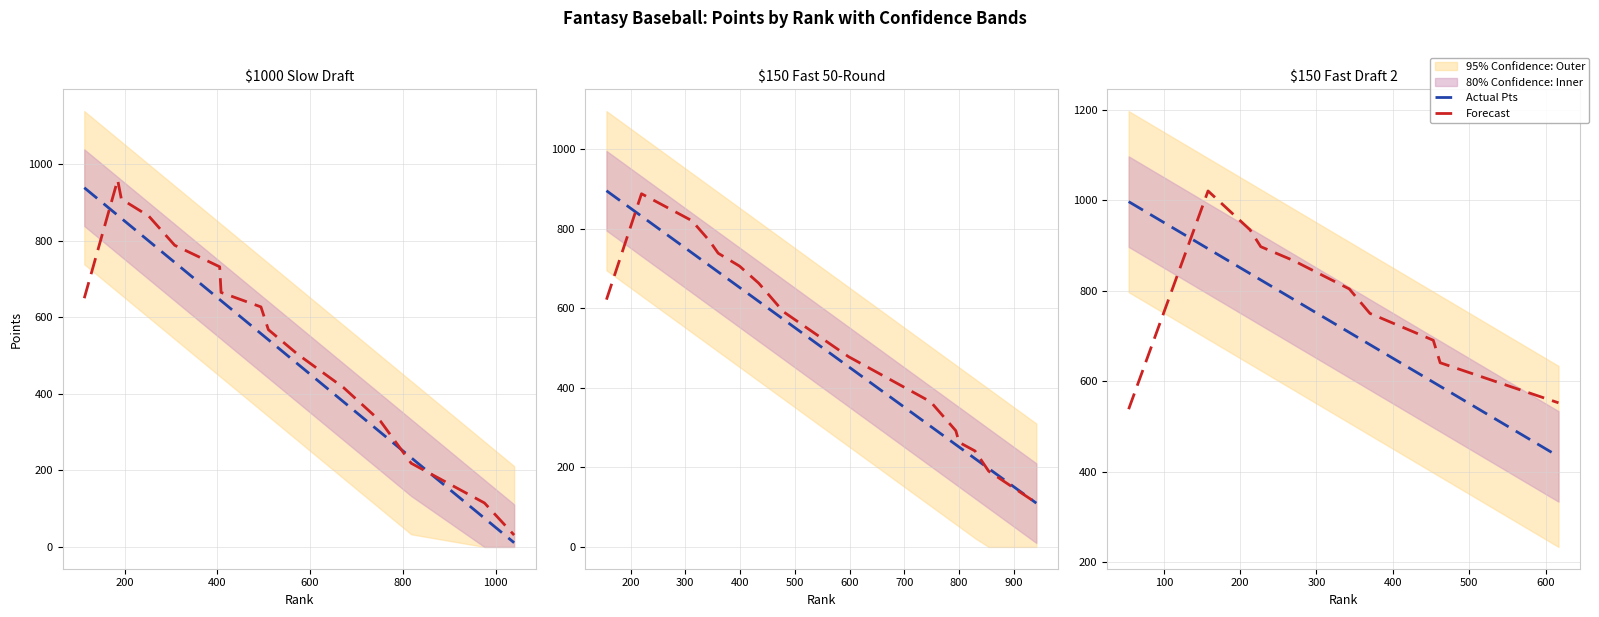

How many lines are shown in the chart?

2